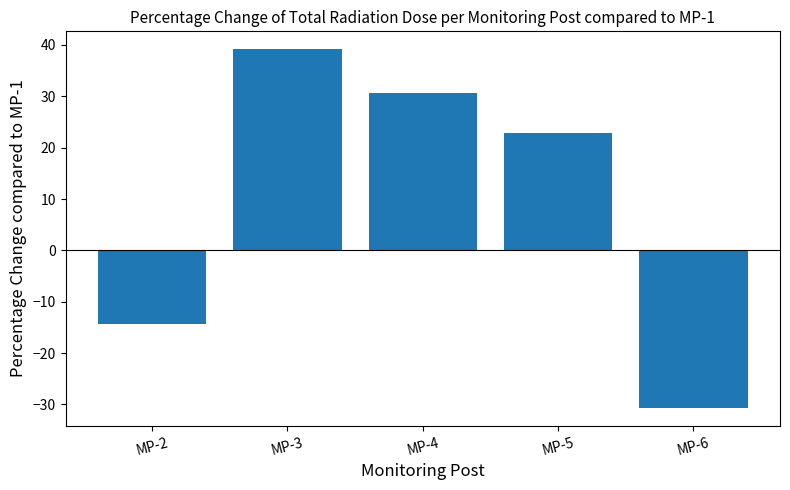

Where is the data nearest to the value 4?

MP-2